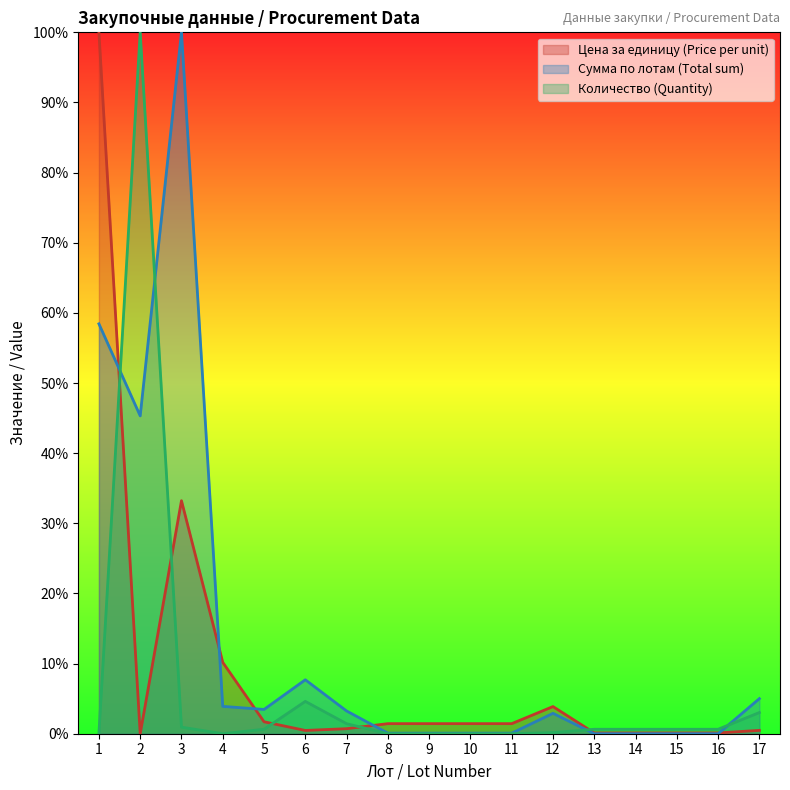

Which series has the widest spread of values?

Цена за единицу (Price per unit)